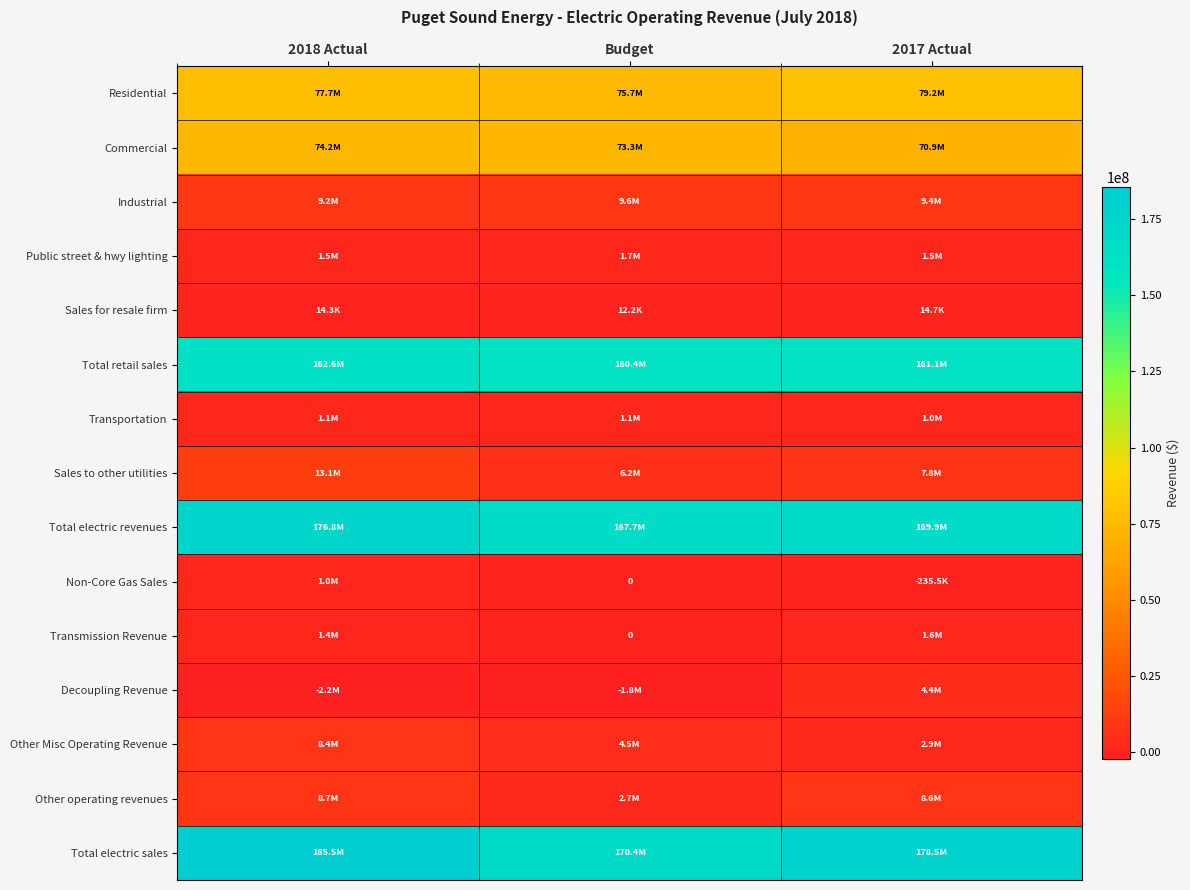

What is the difference between the maximum and minimum values in the Residential series?

3442644.0